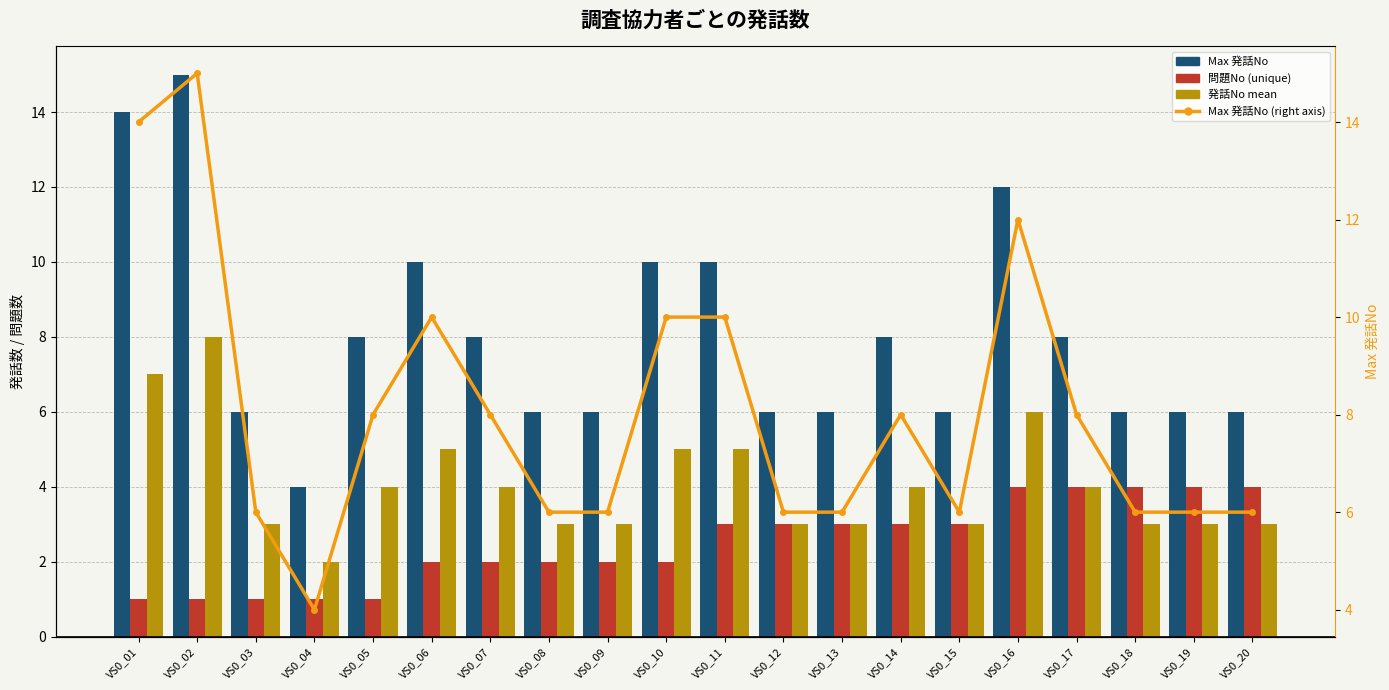

Is the value of 発話No mean at VS0_02 greater than the value of Max 発話No (right) at VS0_18?

Yes